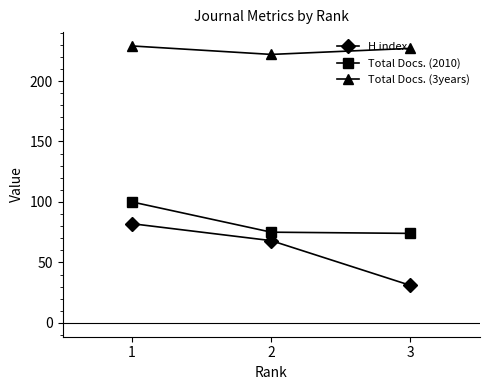

What are all the series names shown in the legend?

H index, Total Docs. (2010), Total Docs. (3years)